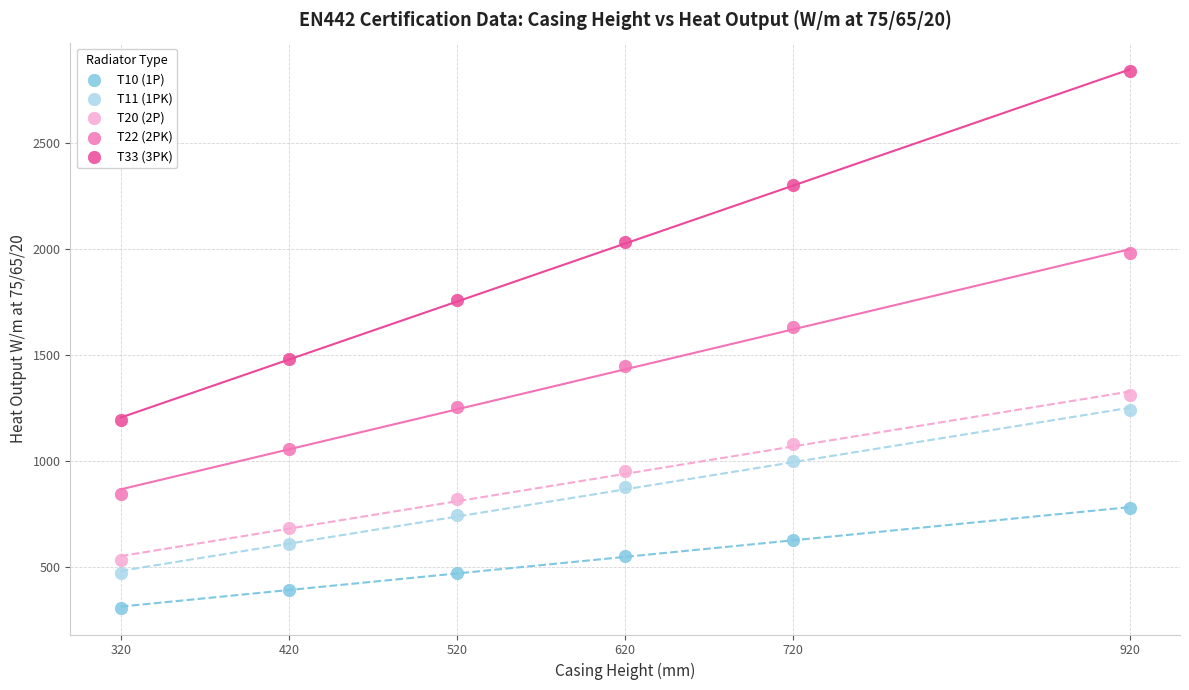

Which series reaches the maximum Y coordinate?

T33 (3PK)